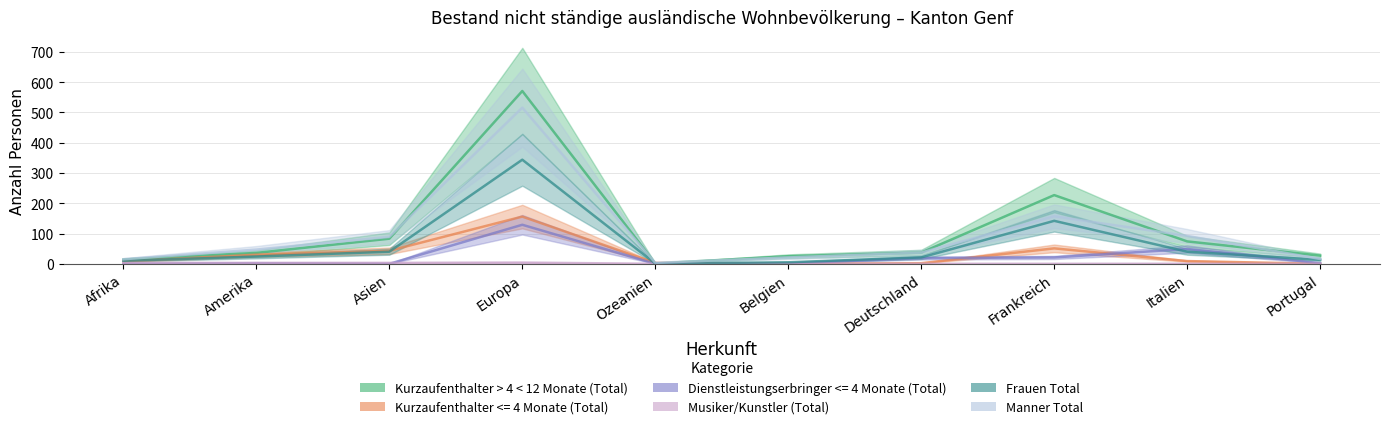

Does the chart have visible grid lines?

Yes